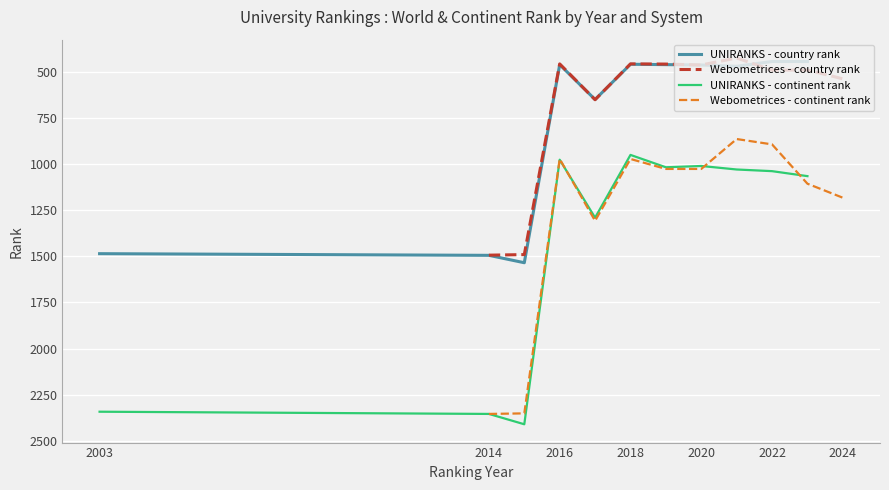

Reading left to right, what are all the values shown in this chart?

UNIRANKS - country rank: 1486	1495	1535	462	651	460	462	464	471	445	445
Webometrices - country rank: 1494	1491	458	652	458	459	464	426	492	491	539
UNIRANKS - continent rank: 2342	2354	2410	977	1291	951	1018	1011	1030	1039	1066
Webometrices - continent rank: 2354	2351	973	1308	973	1027	1027	865	894	1107	1183